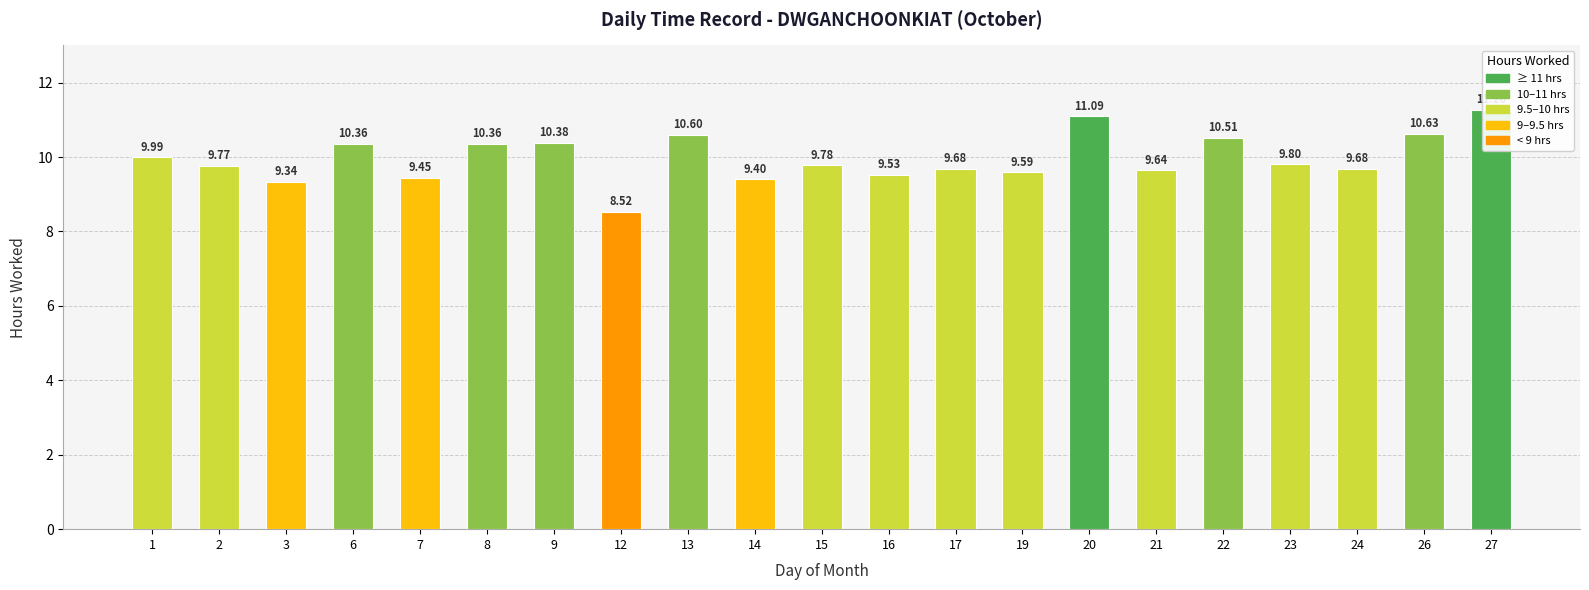

The value at 6 is 18.6. True or false?

False